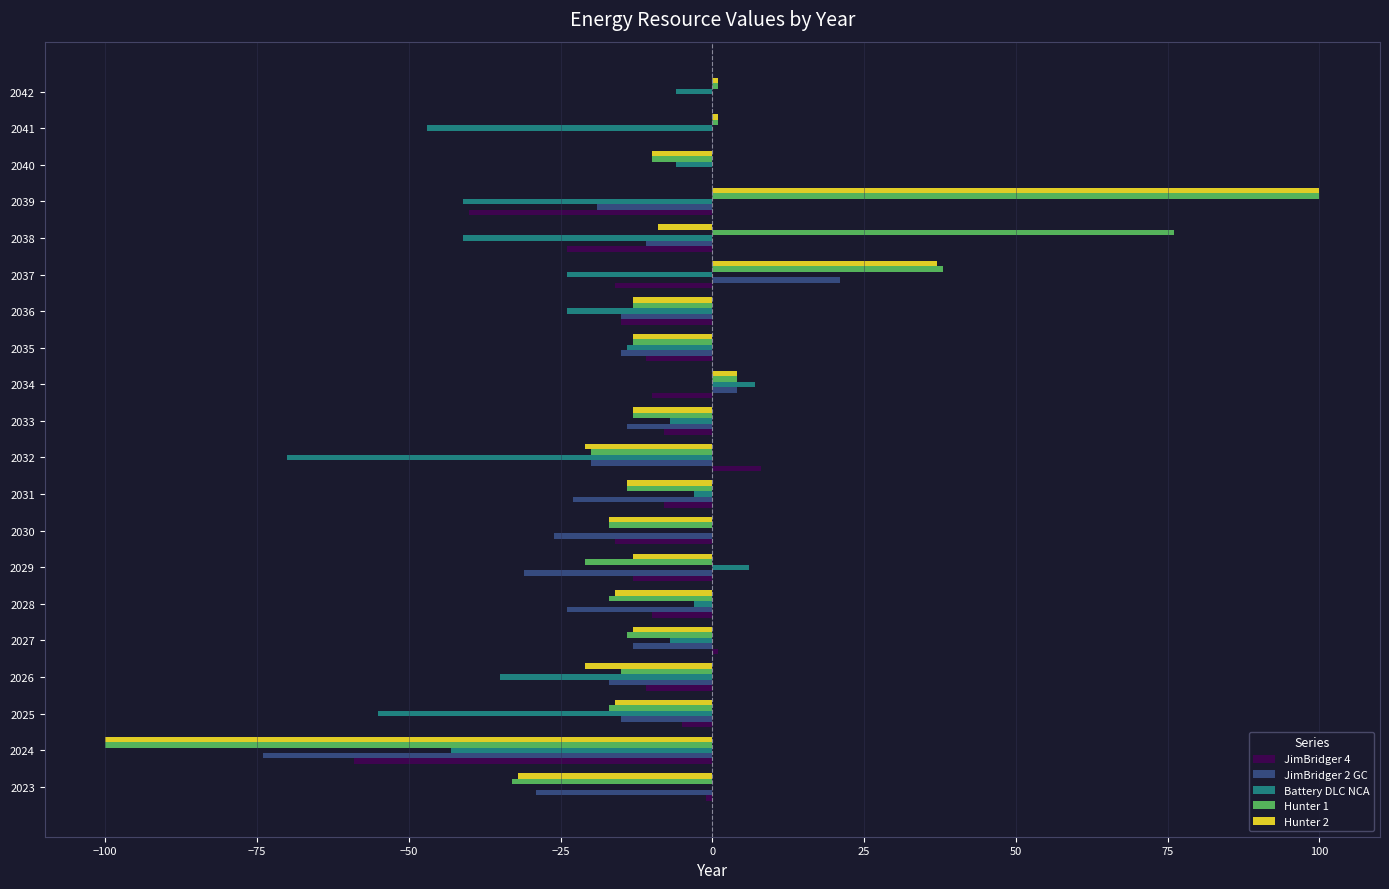

How many categories are shown in the chart?

20